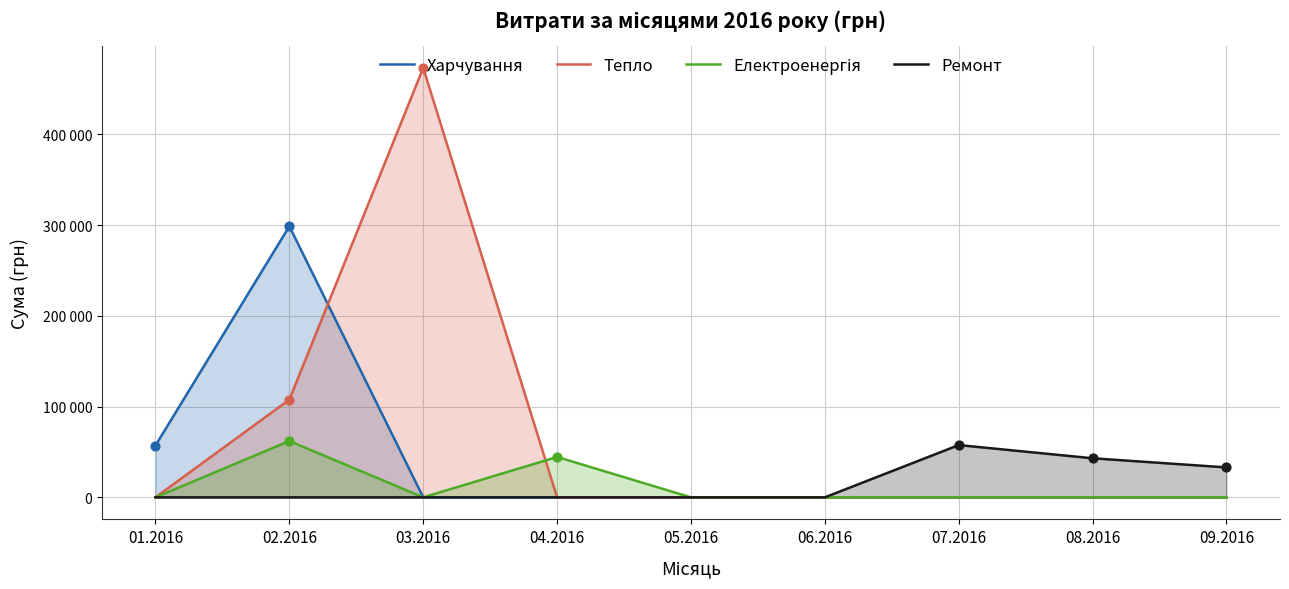

Which series contains the lowest Y value?

Харчування